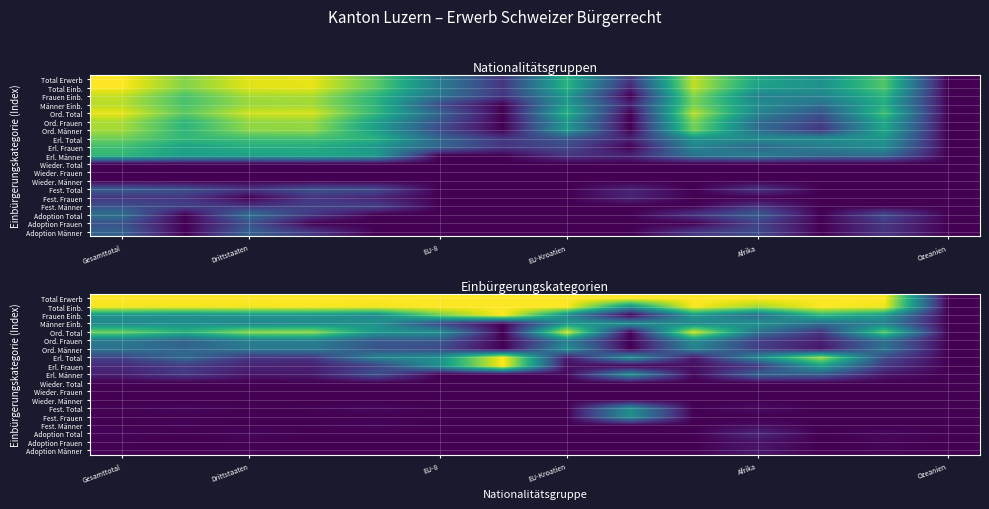

At how many categories does at least one series exceed 0?

13